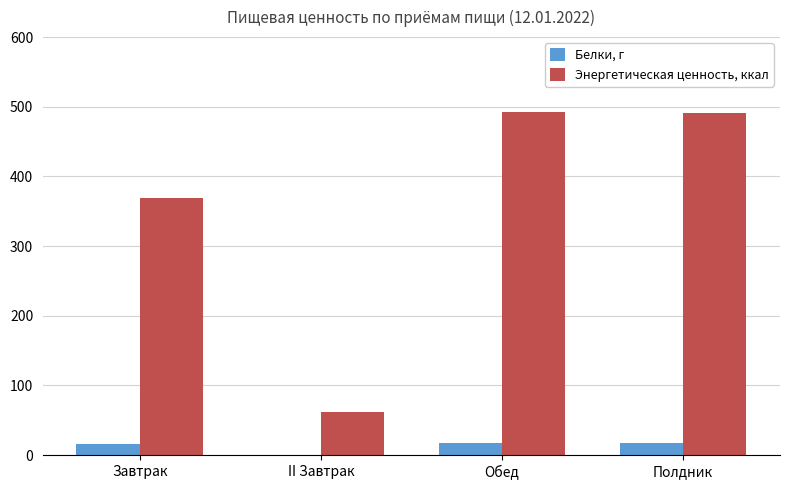

The value of Энергетическая ценность, ккал at Завтрак is 368.7. True or false?

True